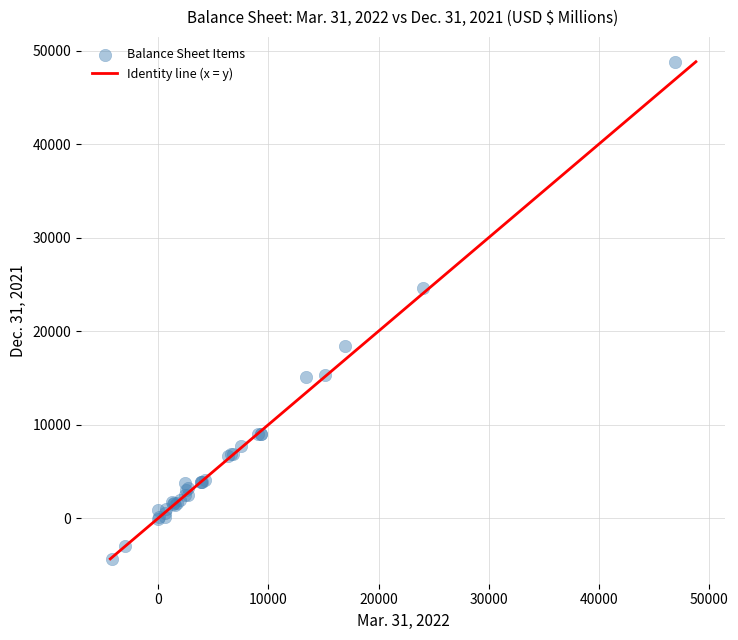

What Y value in the scatter plot is closest to 22231?

24598.5